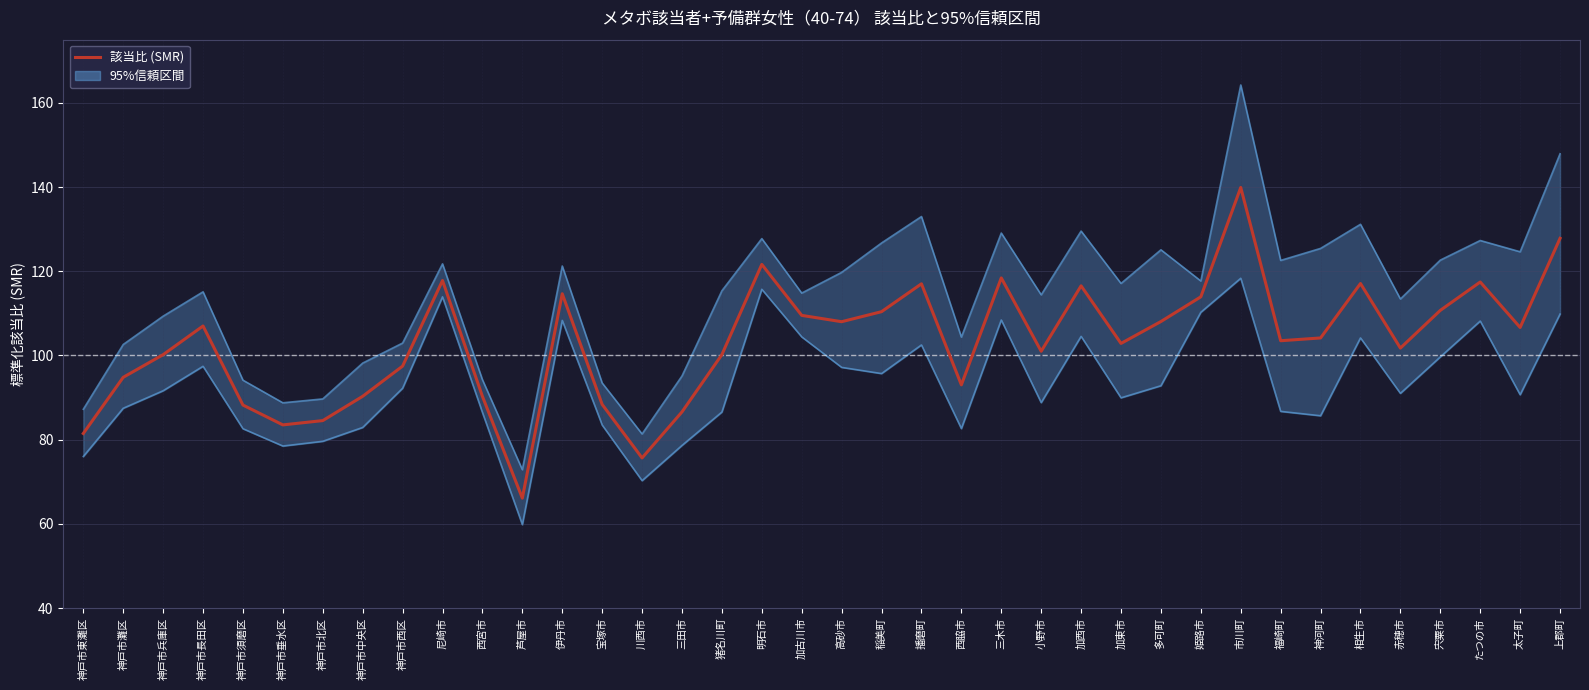

What is the difference between the values at 加東市 and 播磨町?

14.2